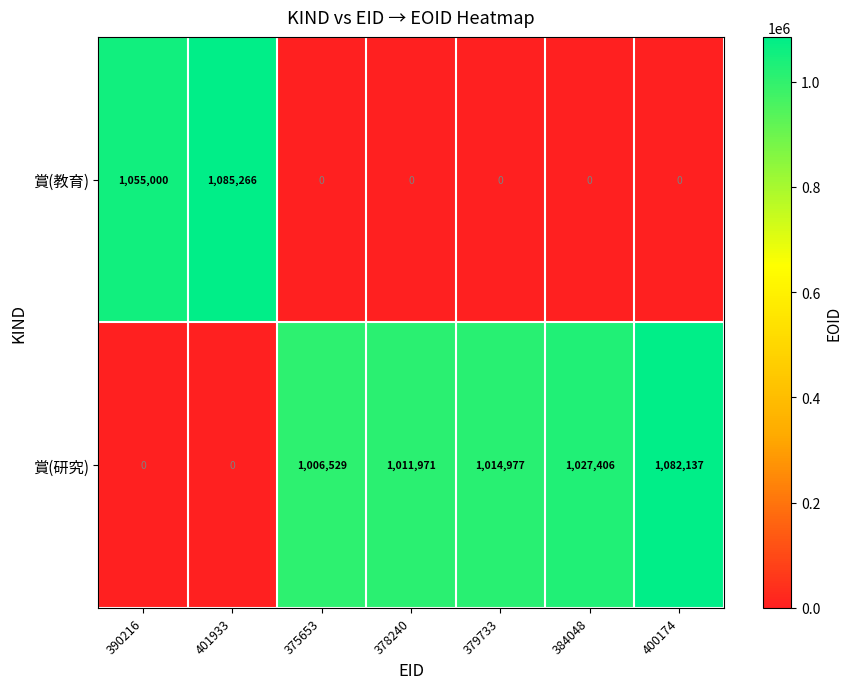

Where is 賞(教育) nearest to the value 542633?

390216